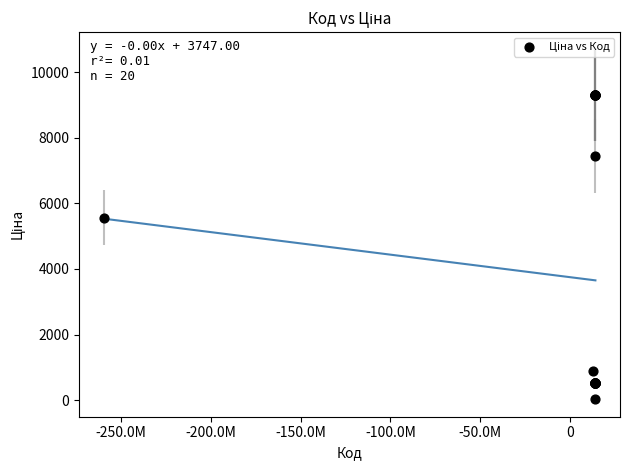

What Y value in the scatter plot is closest to 4661?

5560.3